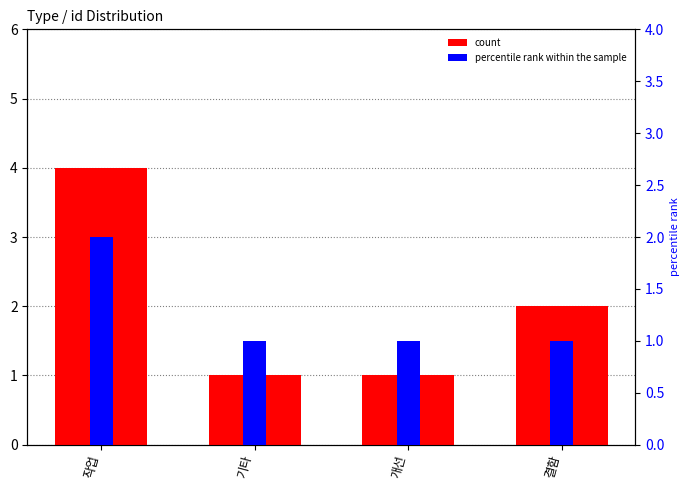

What is the sum of the count values at 기타 and 작업?

5